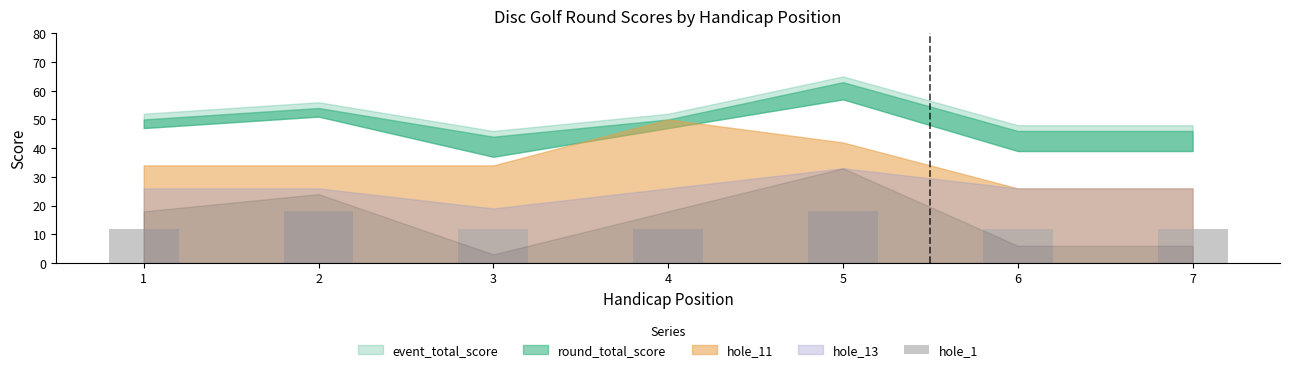

What is the maximum value shown in the chart?

18